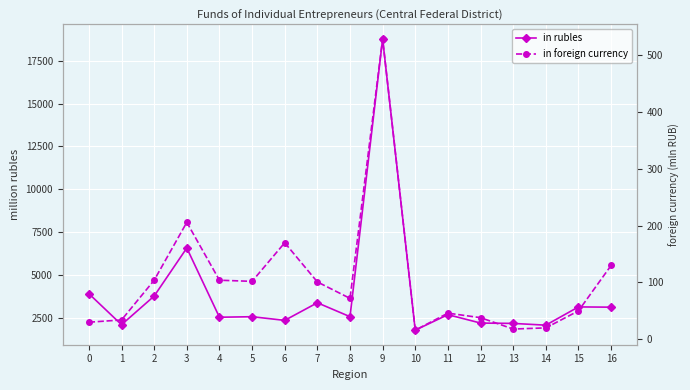

At which category does in foreign currency reach its first local peak?

3